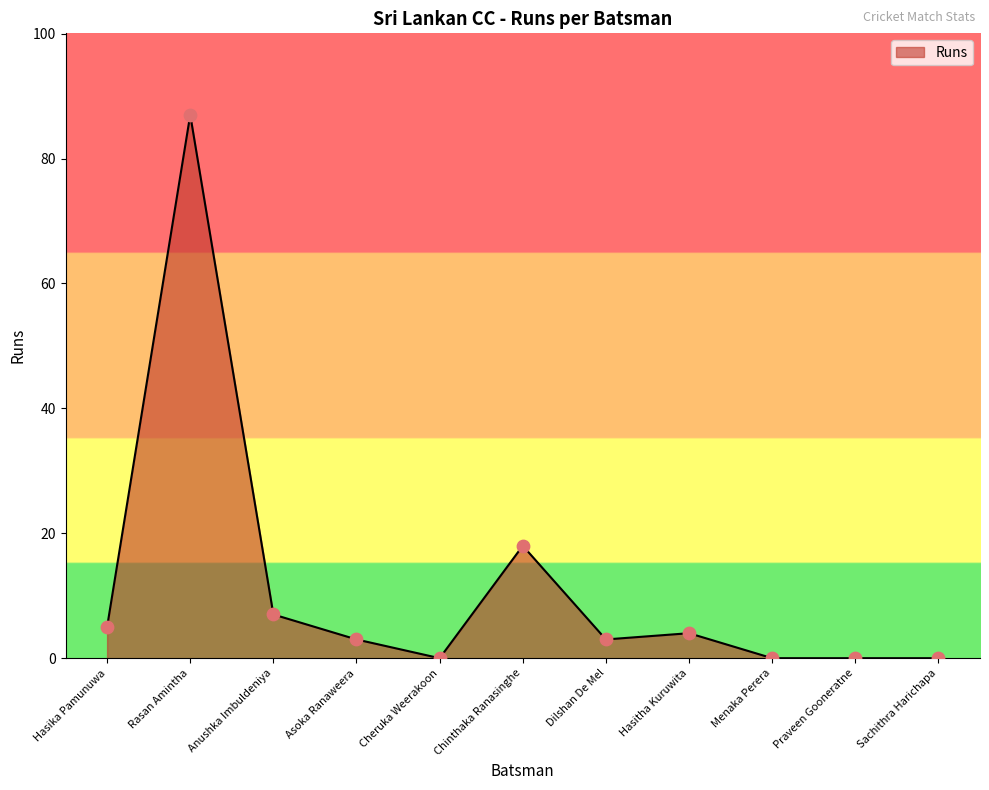

What is the difference between the maximum and minimum values?

87